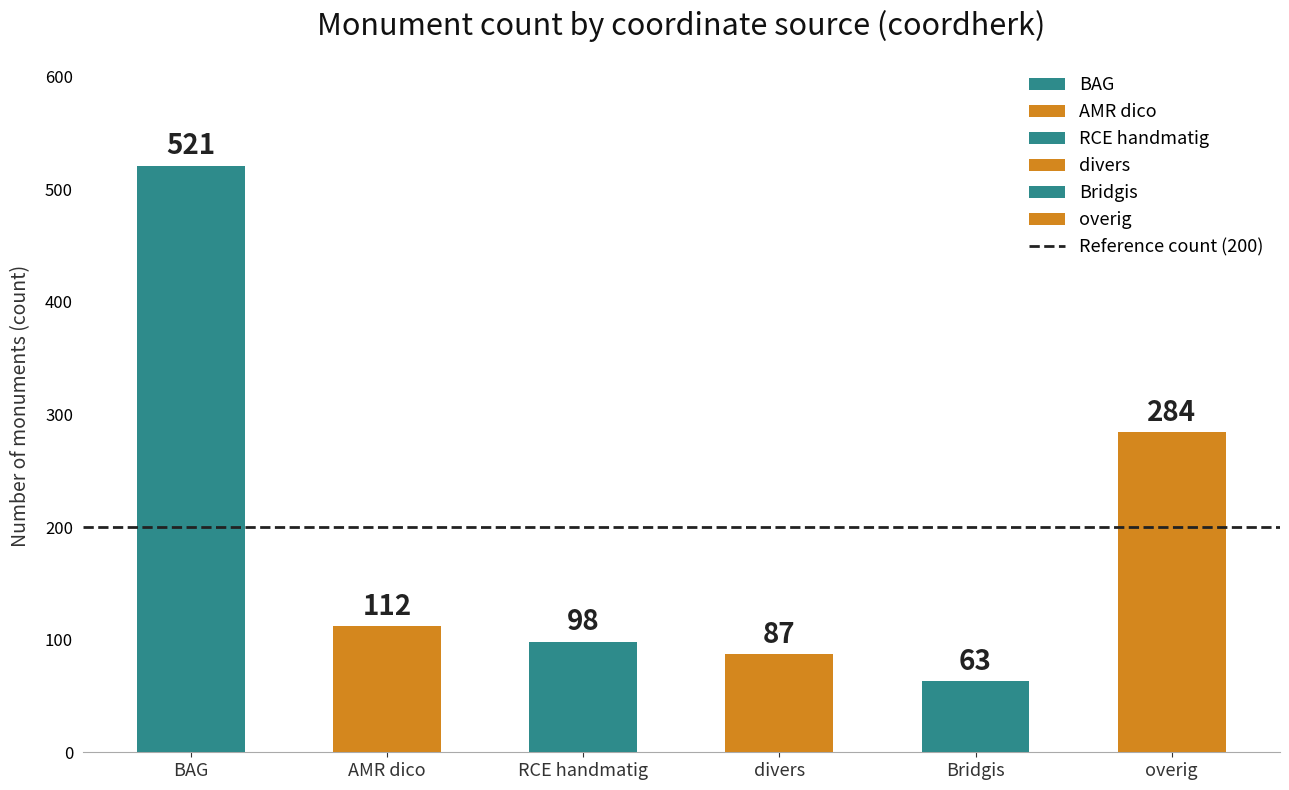

What is the ratio of the value at AMR dico to the value at Bridgis?

1.8